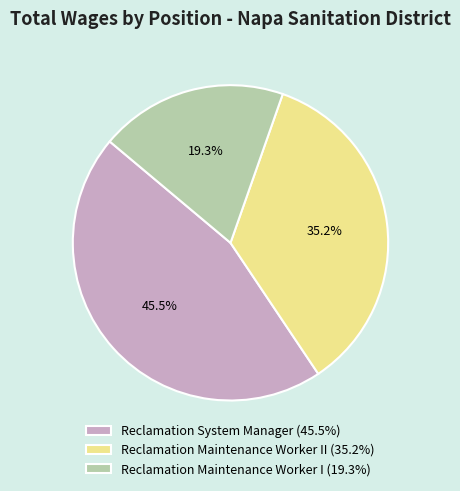

How many slices are in this pie chart?

3